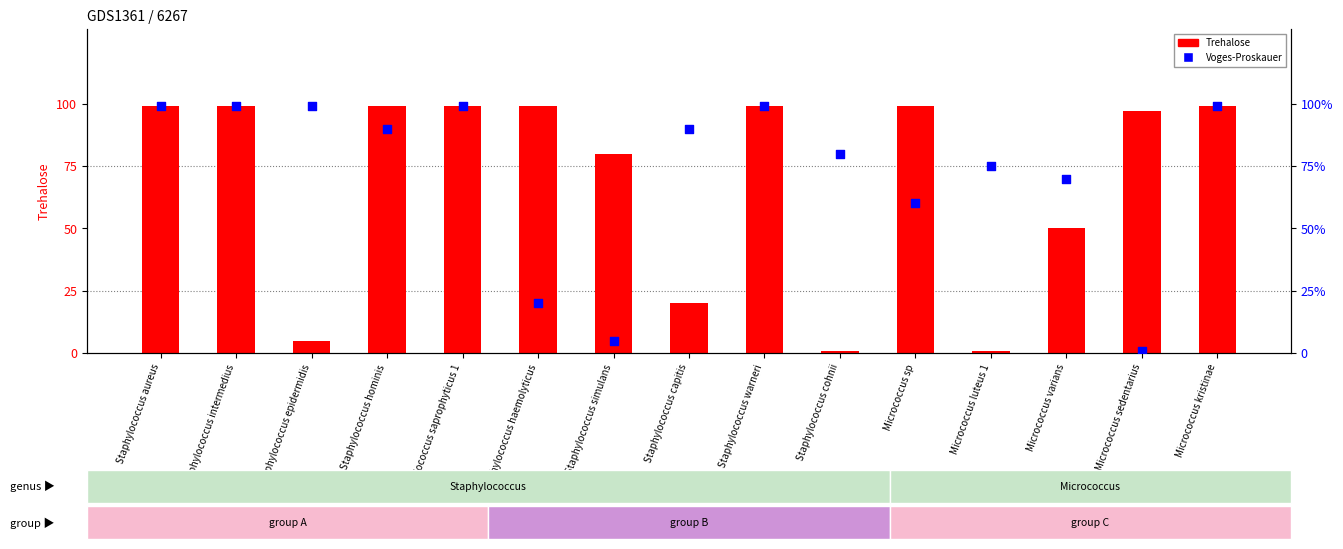

At how many categories does at least one series exceed 27?

15